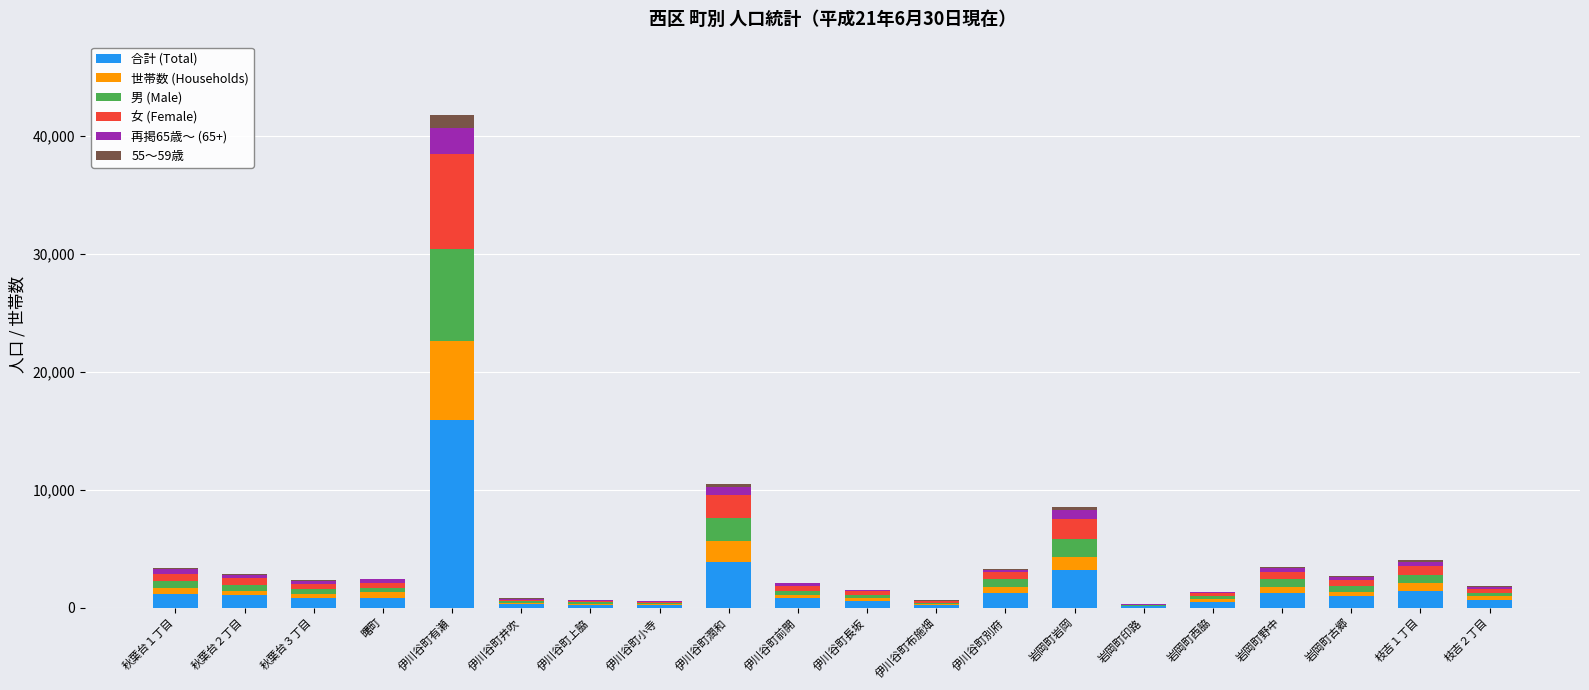

What is the maximum value for 合計 (Total)?

15872